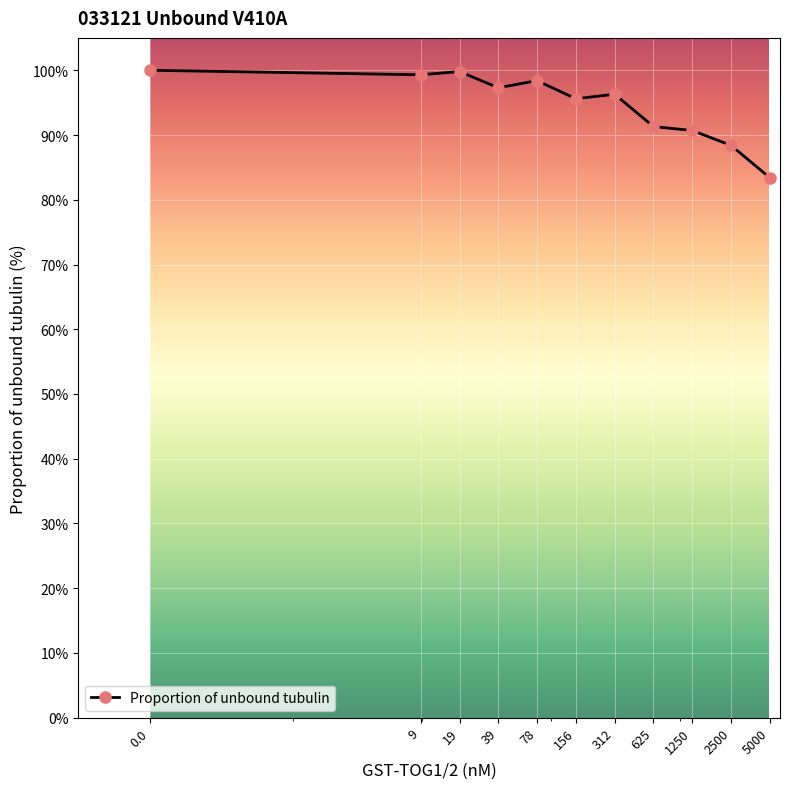

What is the value of the 7th point from the left?

96.3